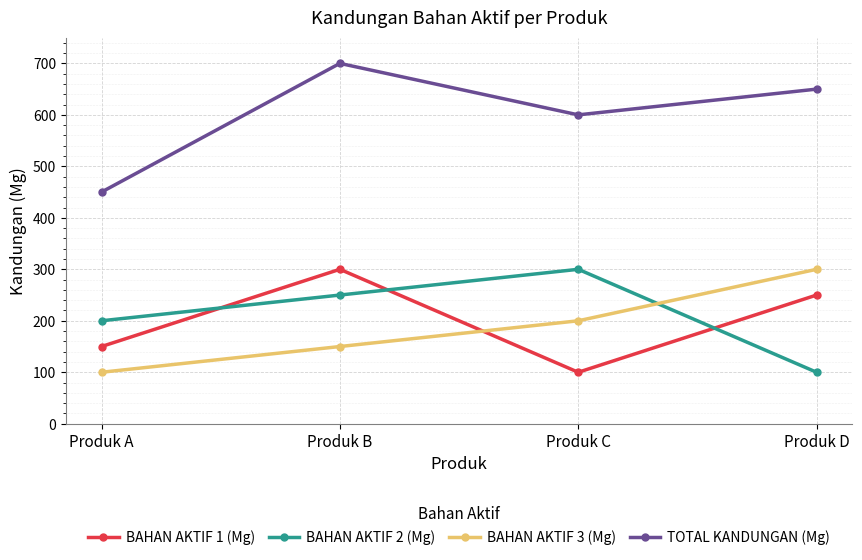

At how many categories does at least one series exceed 325?

4